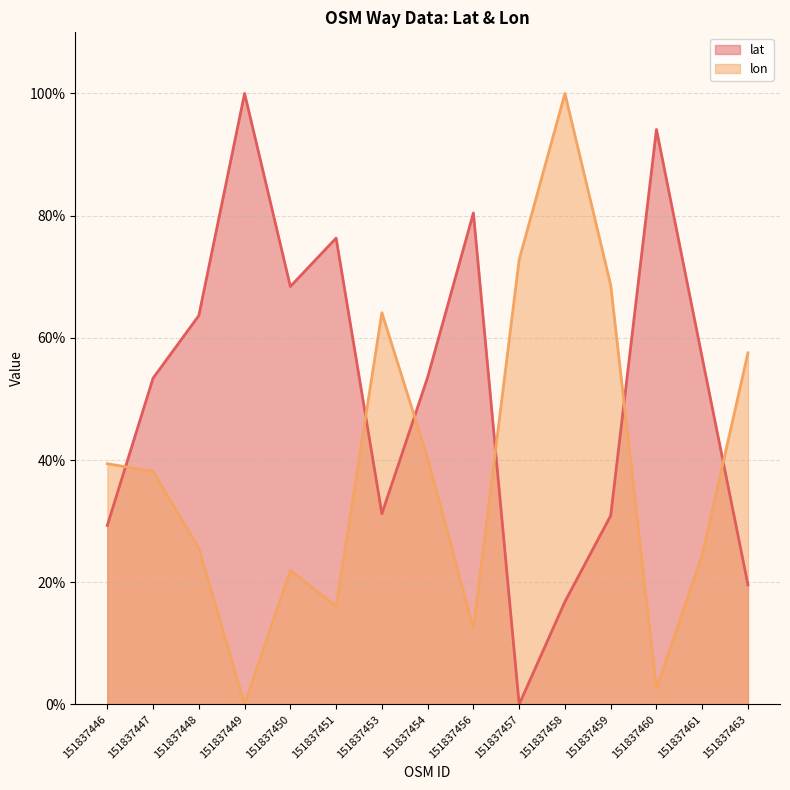

What is the maximum value shown in the chart?

1.0